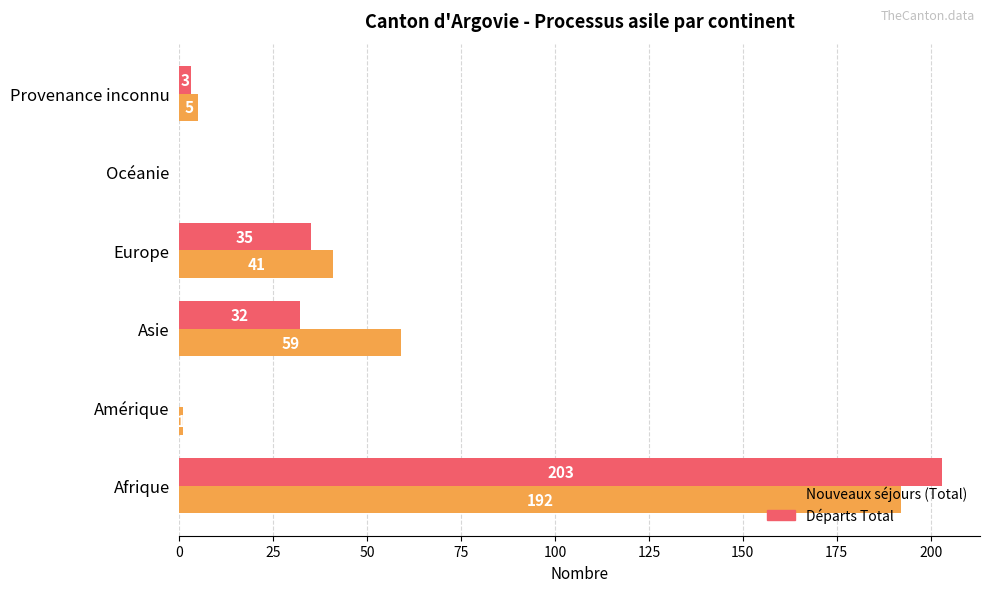

Which category has the highest value in the Départs Total series?

Afrique